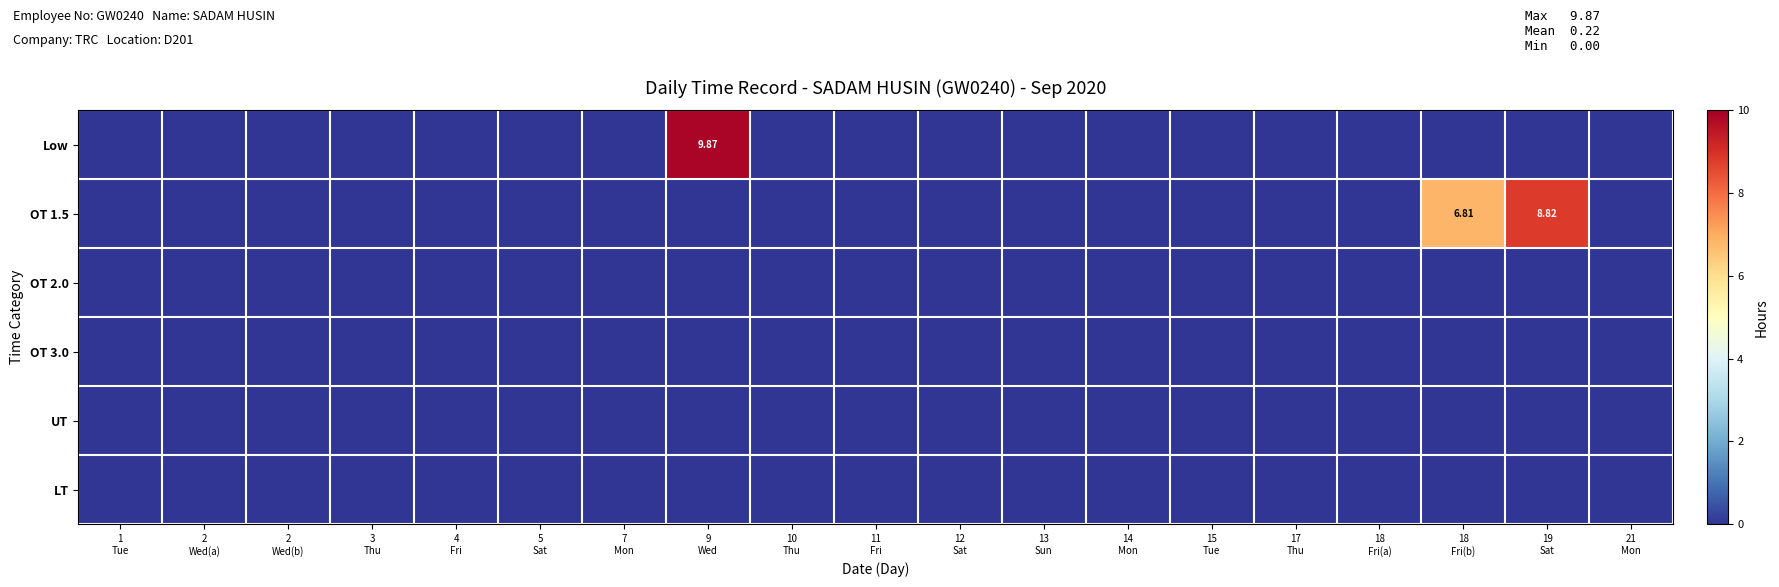

List the labels in order of OT 3.0 value, smallest first.

1 Tue, 2 Wed(a), 2 Wed(b), 3 Thu, 4 Fri, 5 Sat, 7 Mon, 9 Wed, 10 Thu, 11 Fri, 12 Sat, 13 Sun, 14 Mon, 15 Tue, 17 Thu, 18 Fri(a), 18 Fri(b), 19 Sat, 21 Mon